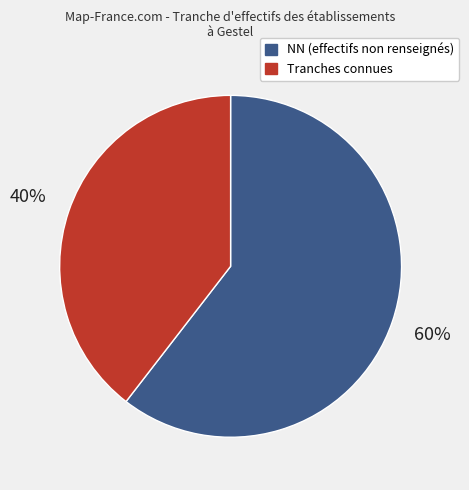

Is there a majority slice in this chart?

Yes